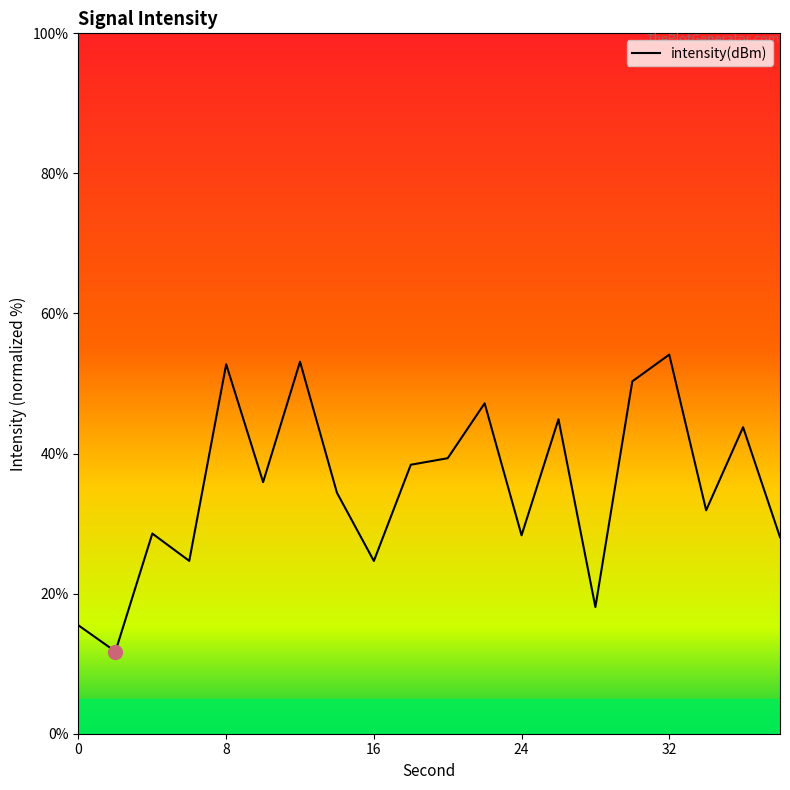

Count the number of values greater than 35.

10